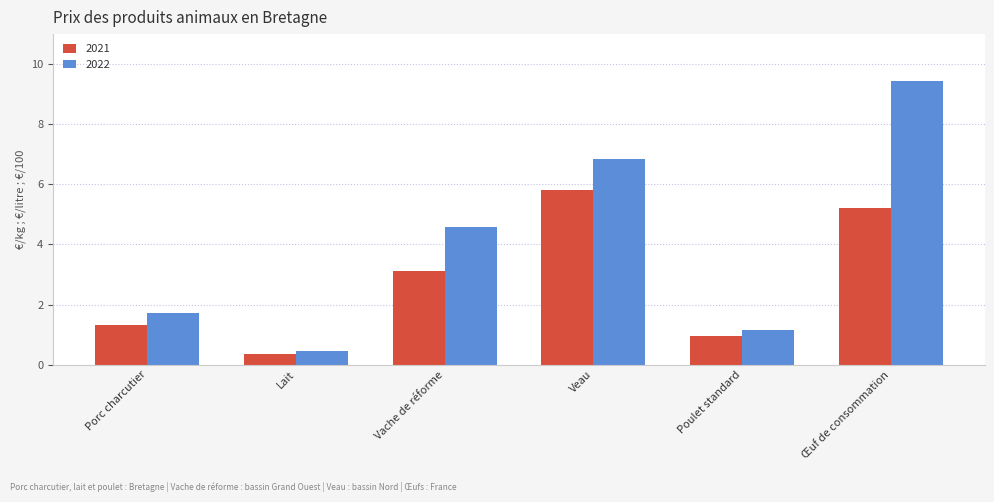

List the series in order of their overall mean, lowest first.

2021, 2022